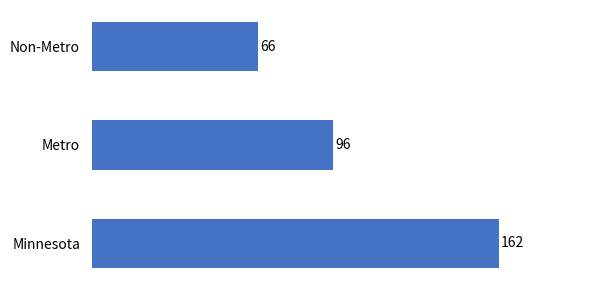

List the labels in order of value, smallest first.

Non-Metro, Metro, Minnesota